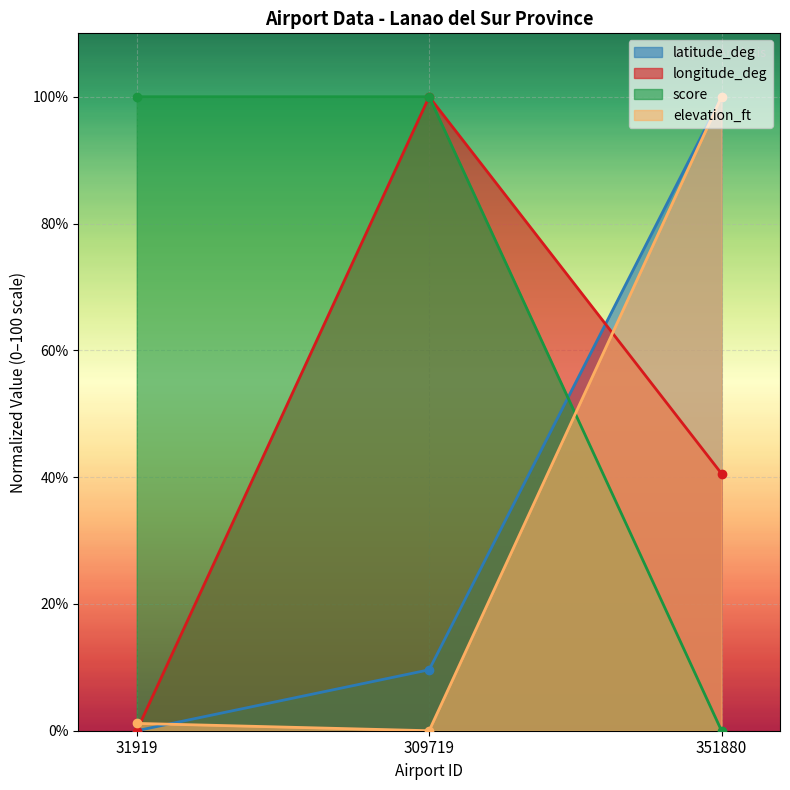

Reading right to left, extract all data points from this chart.

latitude_deg: 100.0	9.6	0.0
longitude_deg: 40.6	100.0	0.0
score: 0.0	100.0	100.0
elevation_ft: 100.0	0.0	1.2